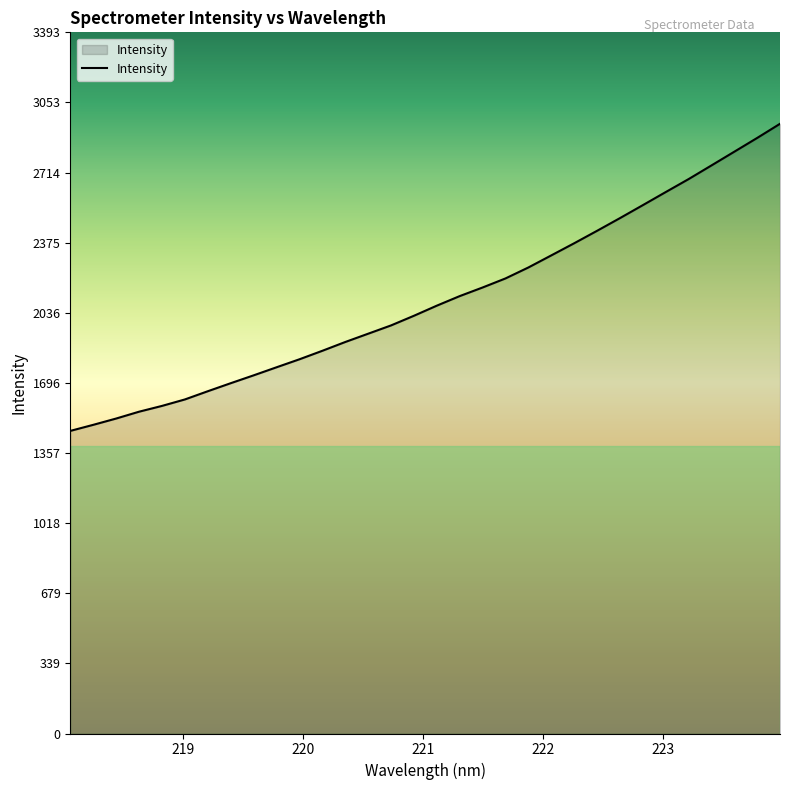

True or false: the data has more than 1 interior local peaks.

False